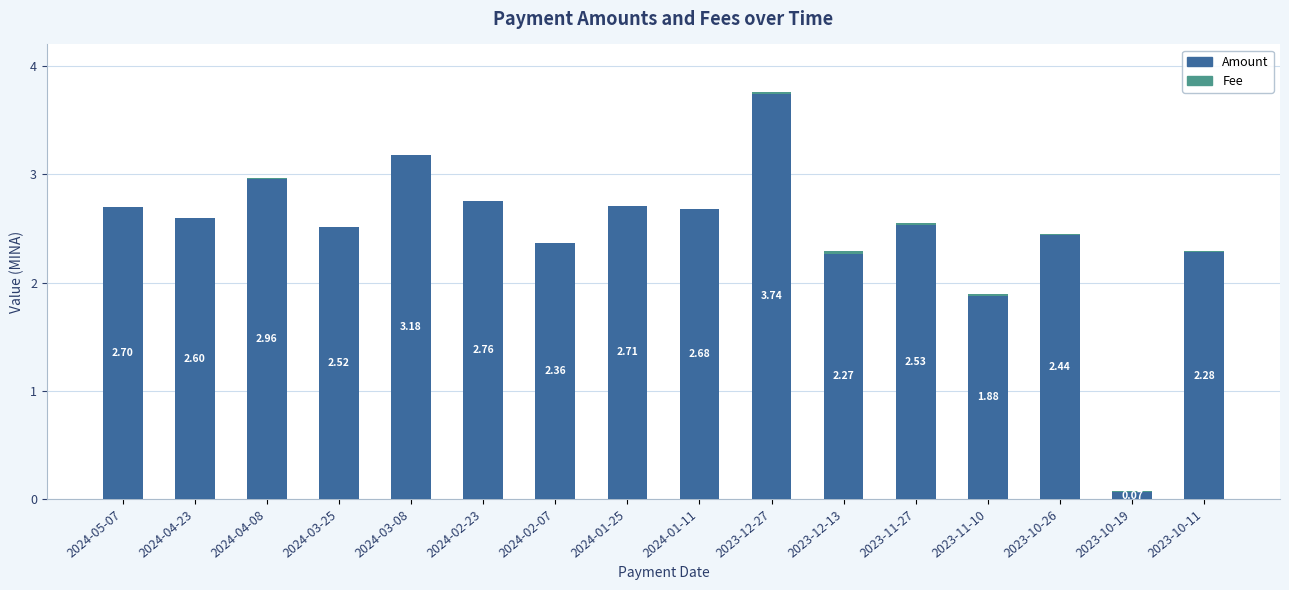

What is the sum of the Amount values at 2024-04-08 and 2024-01-25?

5.7